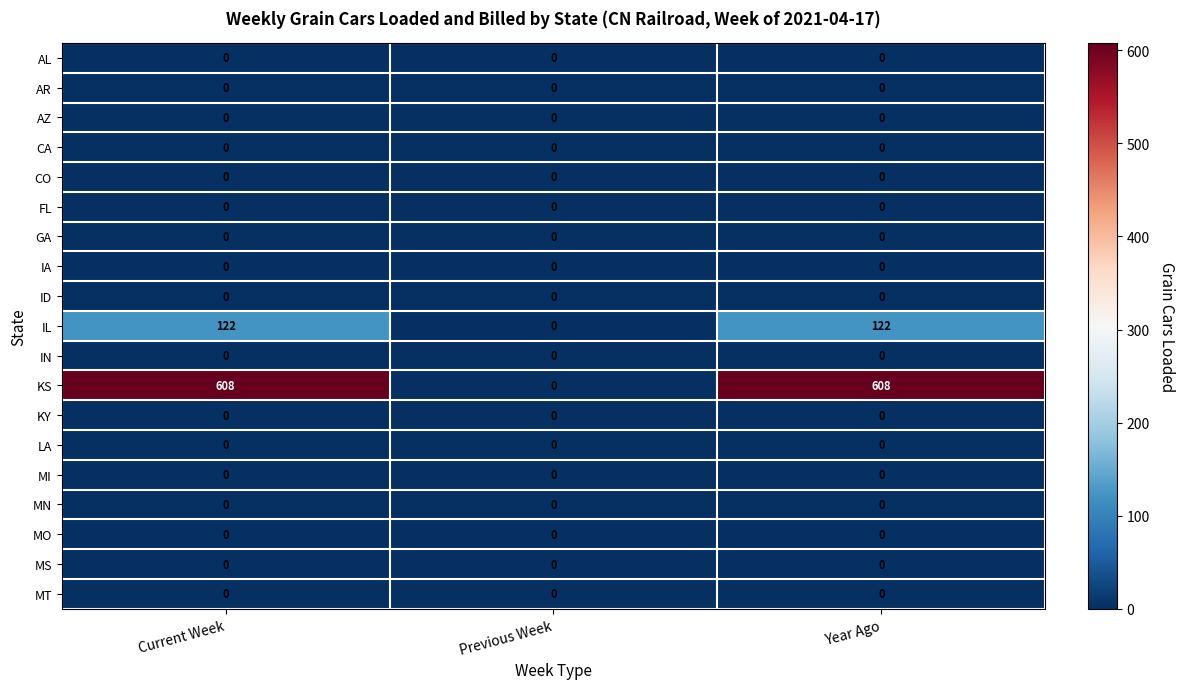

Which series changed the most between Previous Week and Year Ago?

KS